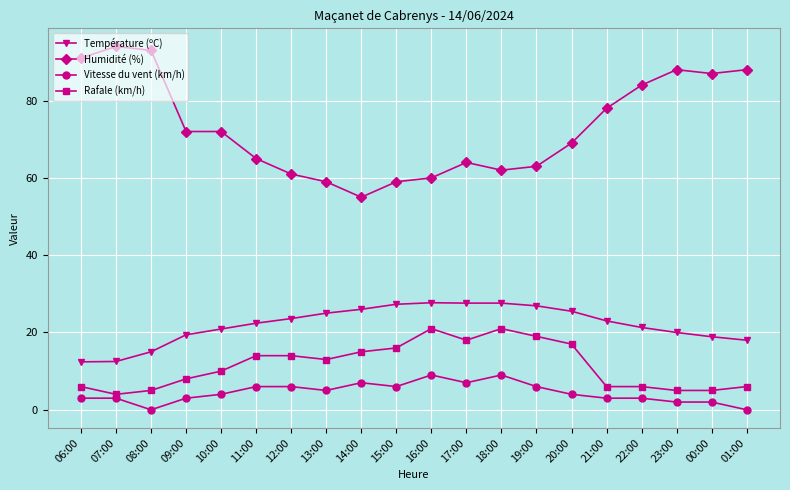

True or false: Température (ºC) has a value of 39.7 at 11:00.

False